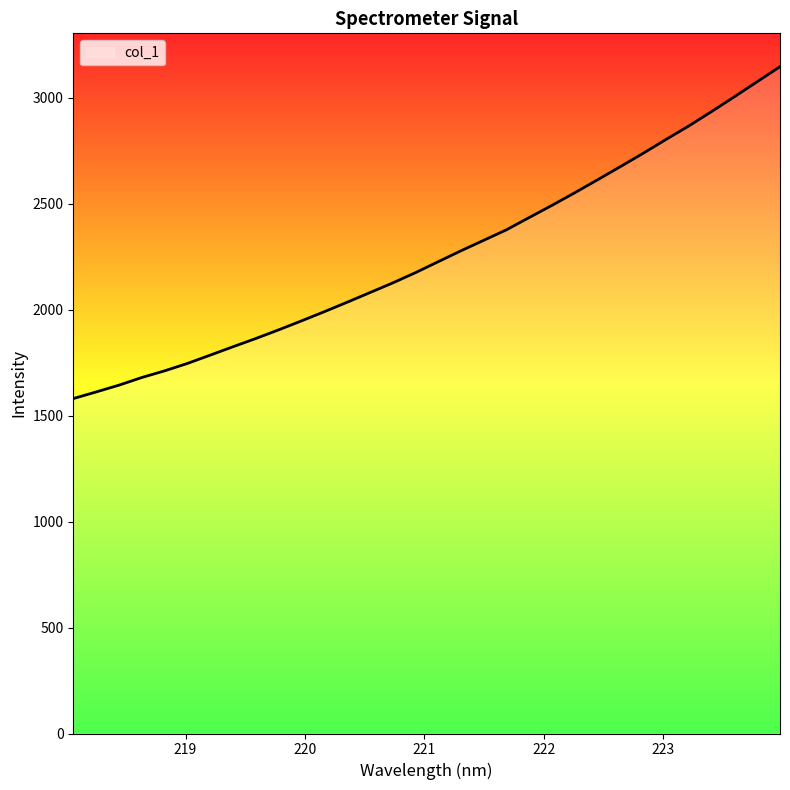

What is the minimum value shown in the chart?

1579.9